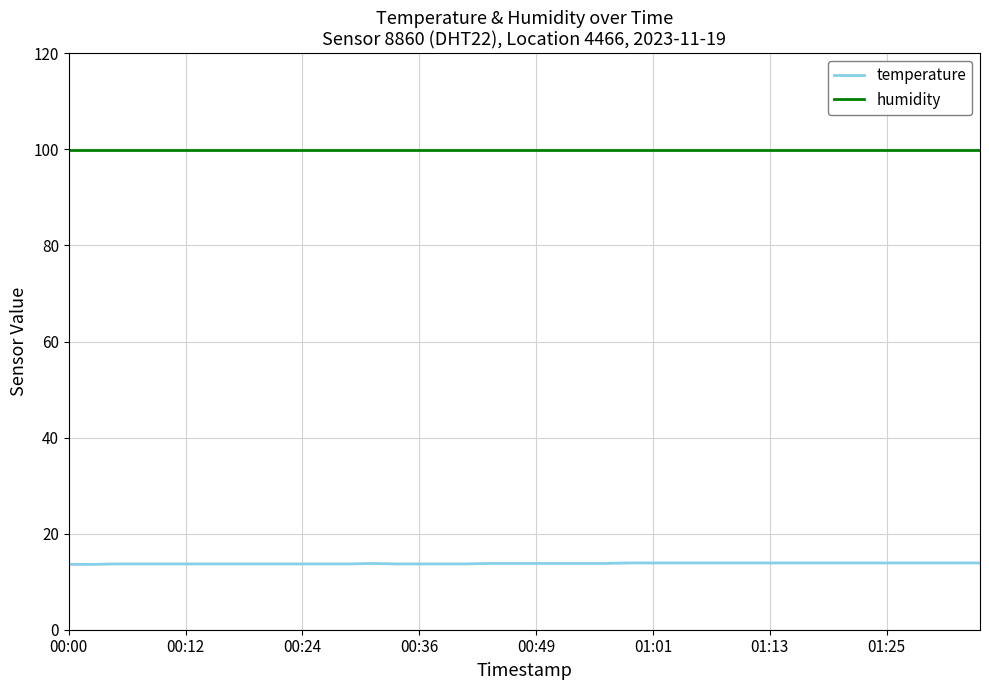

True or false: humidity and temperature cross at least once.

False